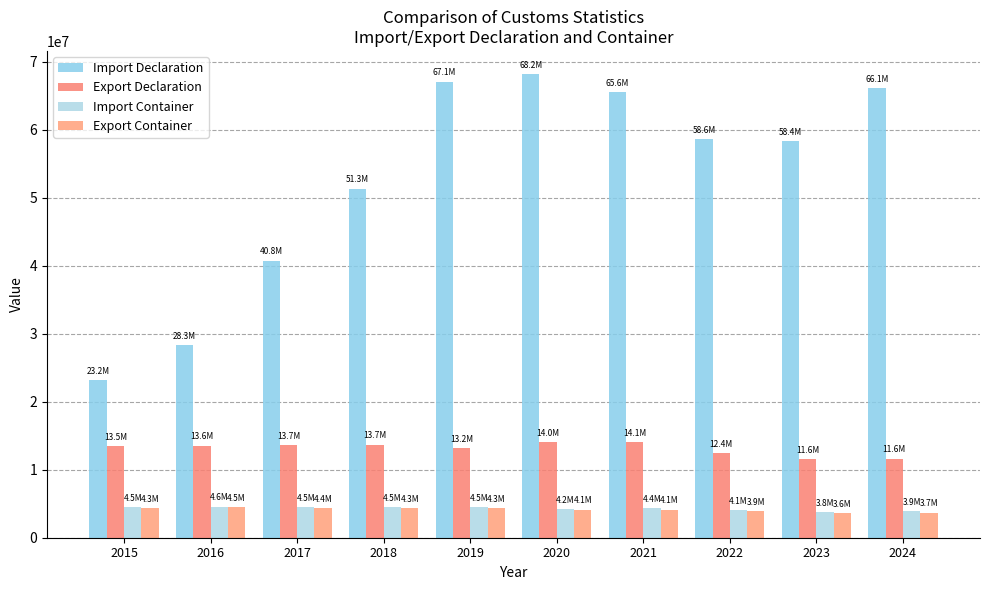

True or false: Import Declaration has a value of 39710262 at 2016.

False